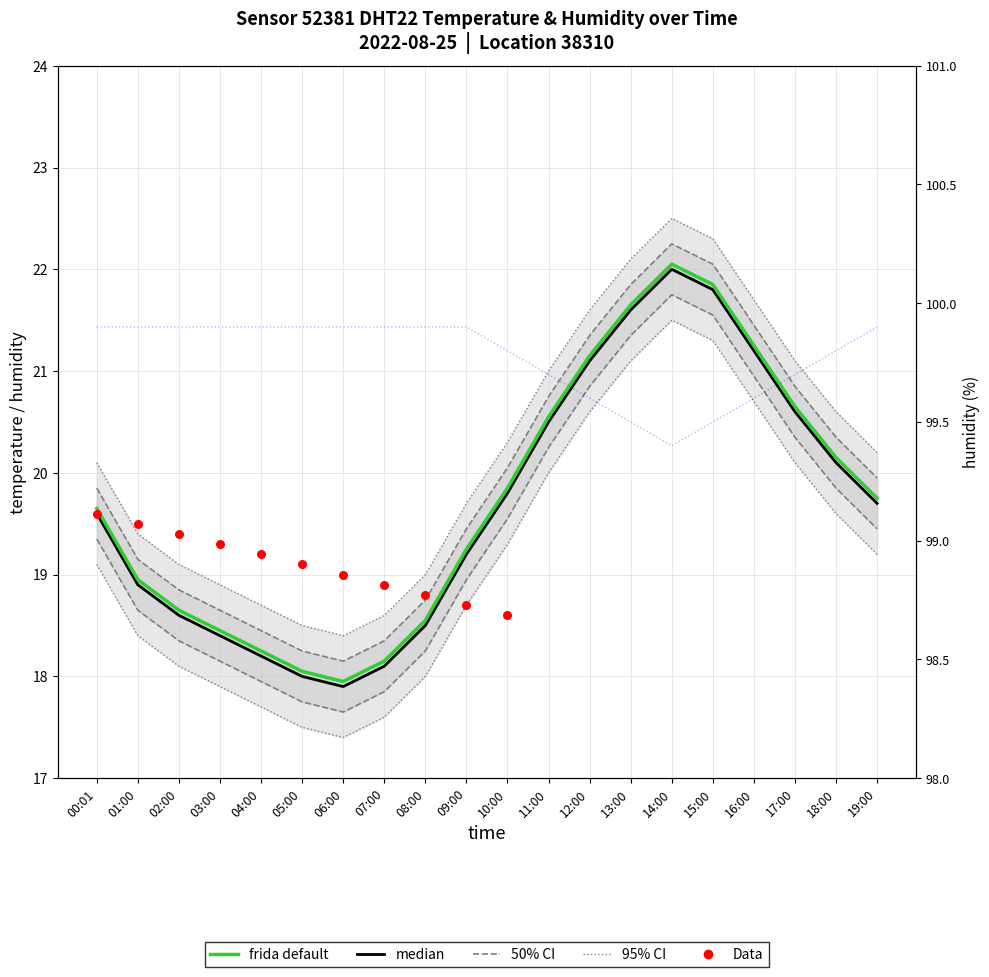

What is the total value across all series at 03:00?

118.8